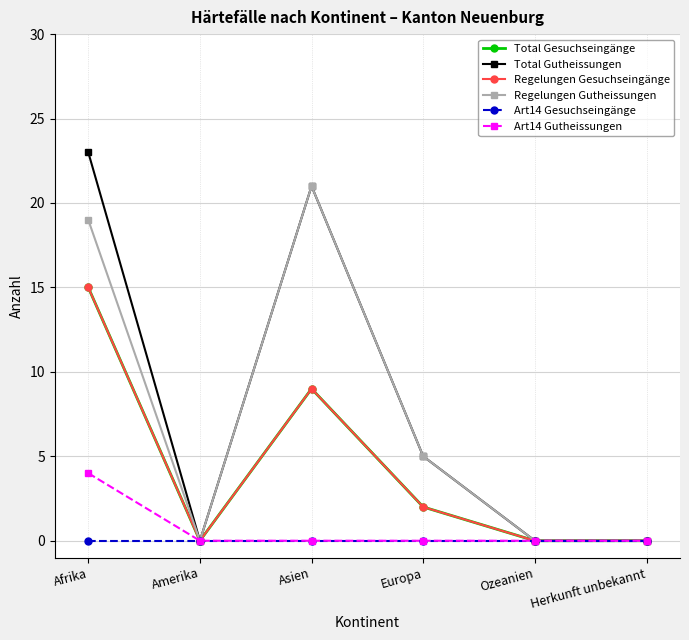

What is the sum of the Total Gesuchseingänge values at Amerika and Afrika?

15